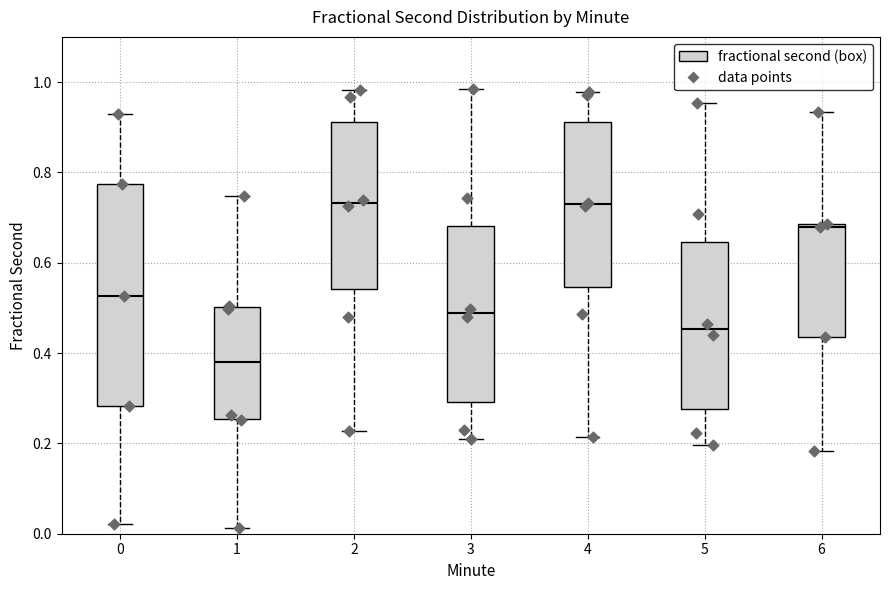

Reading left to right, read every box against the y-axis: the position of its median line, the range the box covers, and the ends of its whiskers. The values are not printed on the chart, so give them approximately, as read against the axis.

0: median 0.52, box 0.28 to 0.78, whiskers 0.02 to 0.92
1: median 0.38, box 0.26 to 0.50, whiskers 0.02 to 0.74
2: median 0.74, box 0.54 to 0.92, whiskers 0.22 to 0.98
3: median 0.48, box 0.30 to 0.68, whiskers 0.22 to 0.98
4: median 0.72, box 0.54 to 0.92, whiskers 0.22 to 0.98
5: median 0.46, box 0.28 to 0.64, whiskers 0.20 to 0.96
6: median 0.68 (just below the box's upper edge), box 0.44 to 0.68, whiskers 0.18 to 0.94